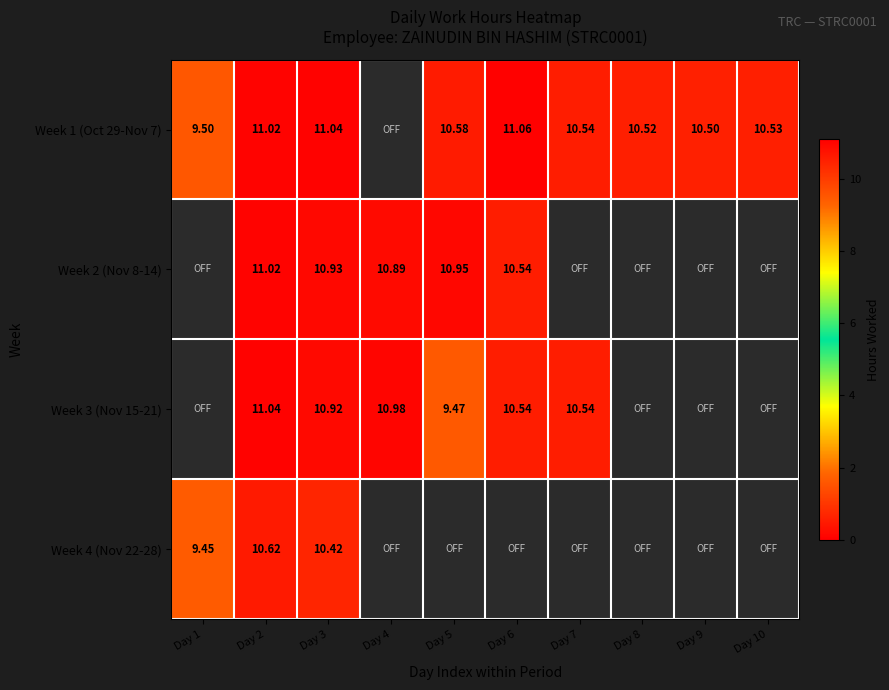

Between Day 3 and Day 6, which is larger?

Day 6